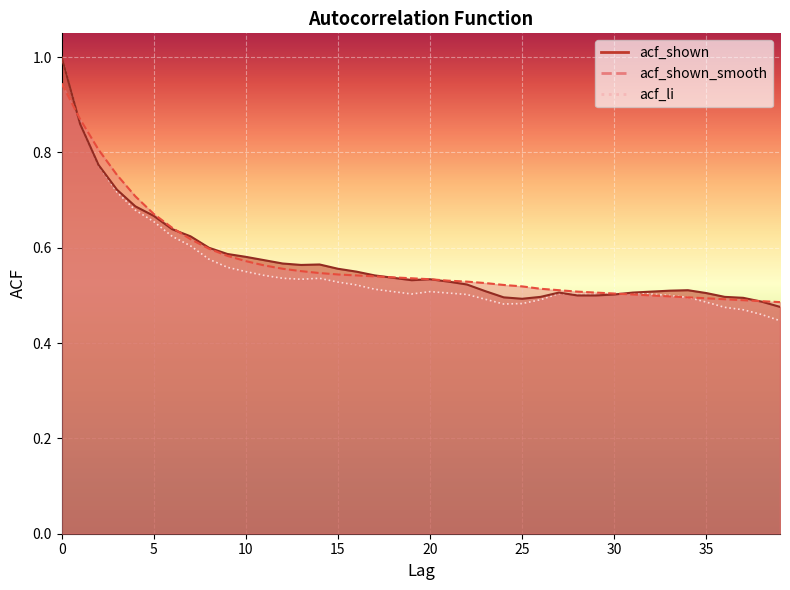

What is the difference between the second highest and second lowest values in the acf_li series?

0.4